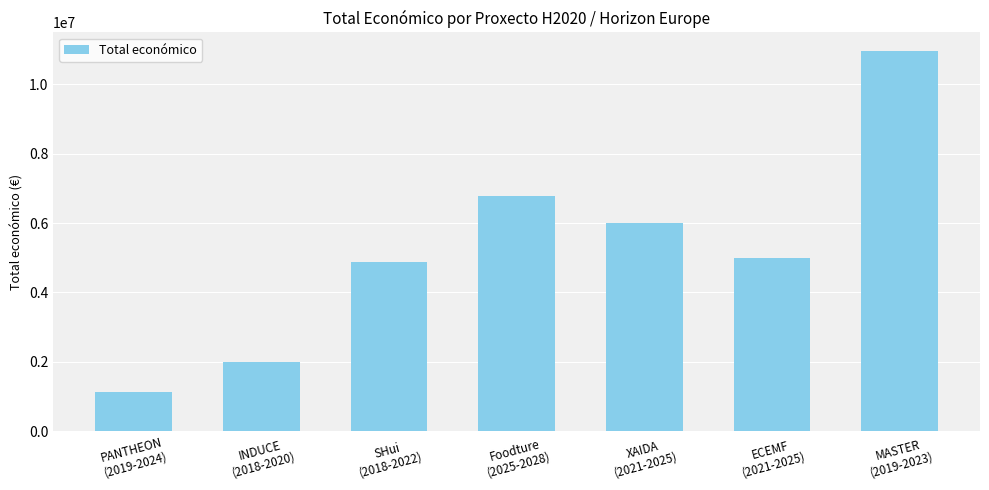

How many categories are shown in the chart?

7